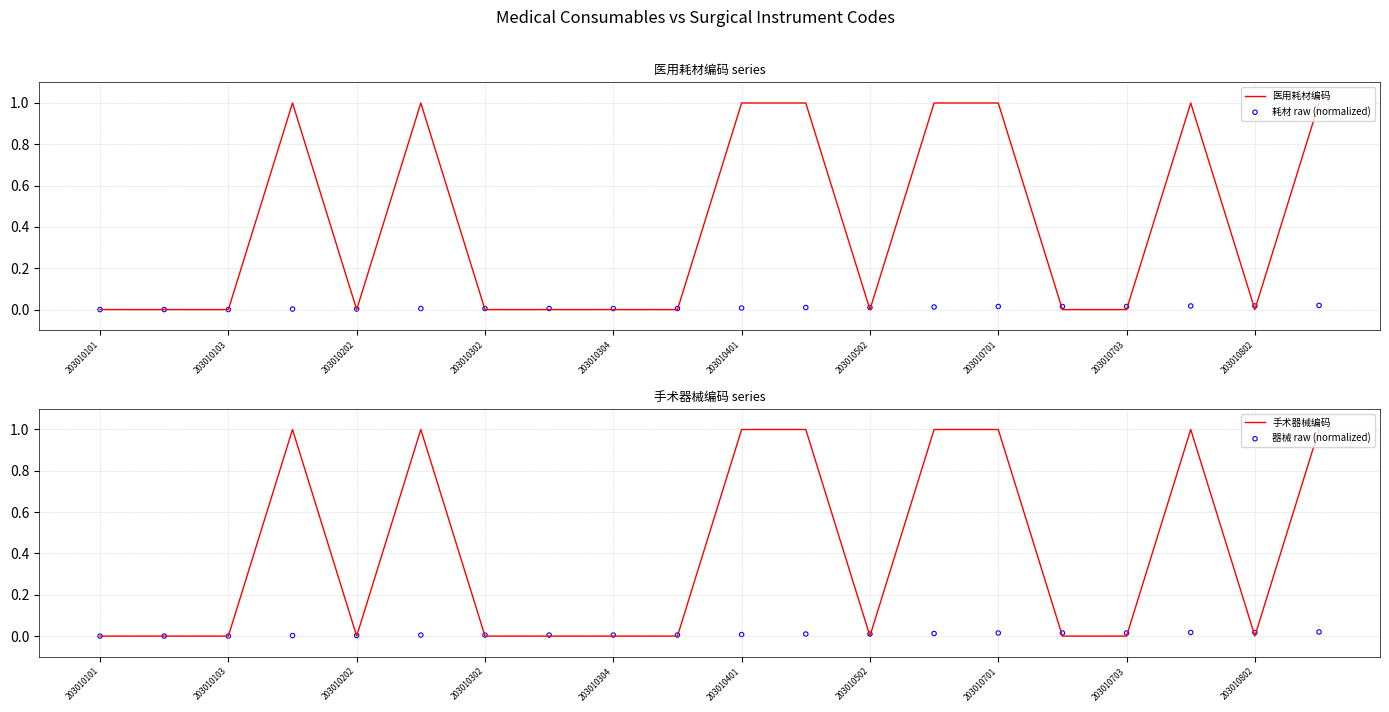

Which series has the largest total across all categories?

医用耗材编码